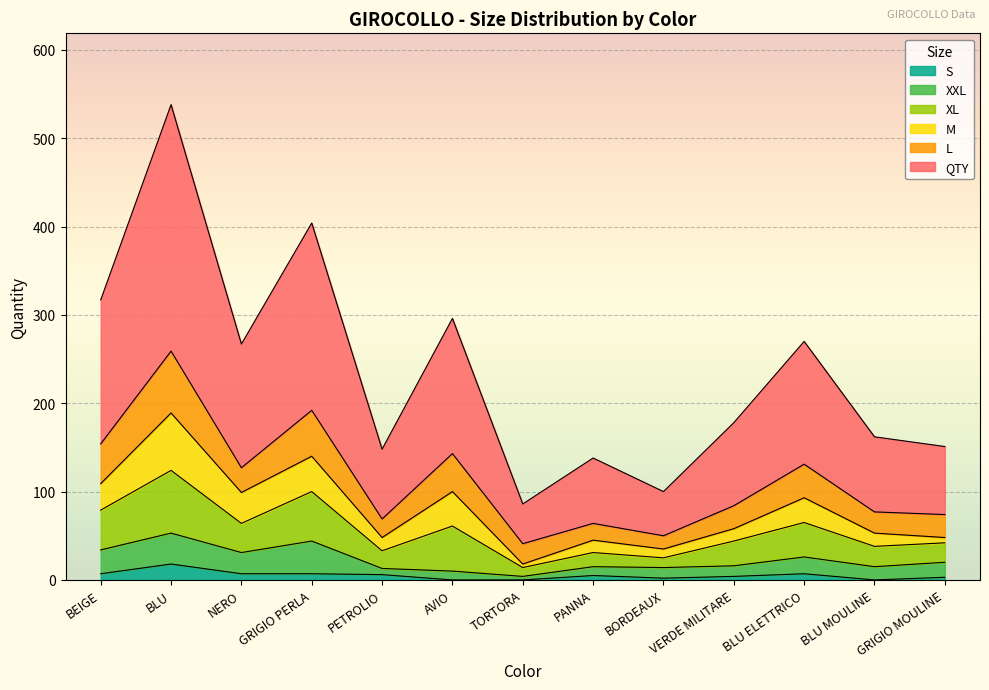

At which category is the sum across all series the highest?

BLU